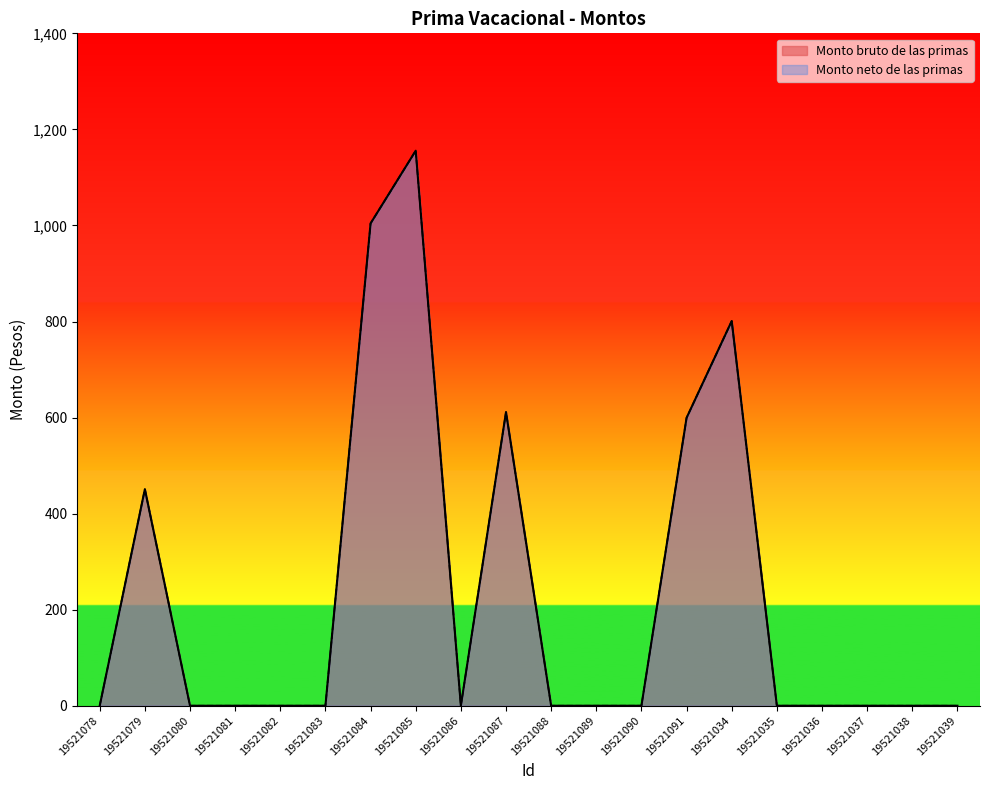

Does the chart display data point markers on the line(s)?

No